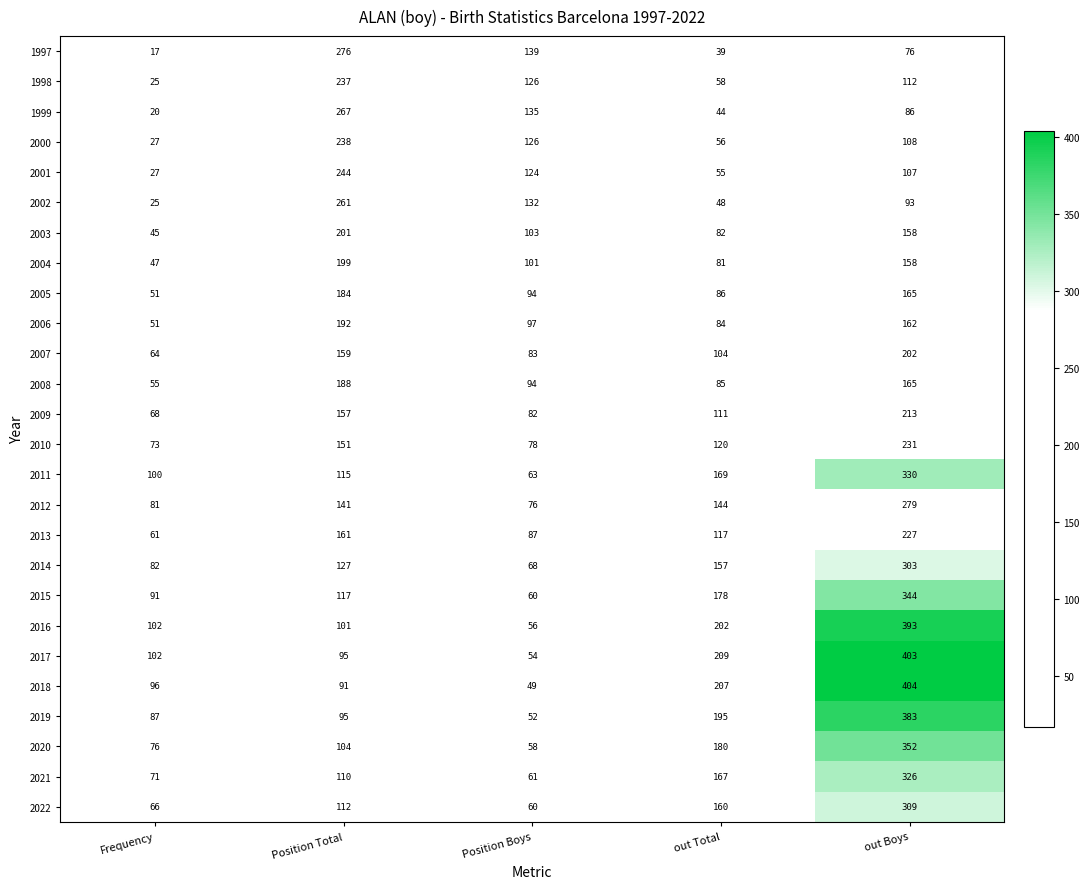

Rank the categories by 1997 value from highest to lowest.

Position Total, Position Boys, out Boys, out Total, Frequency